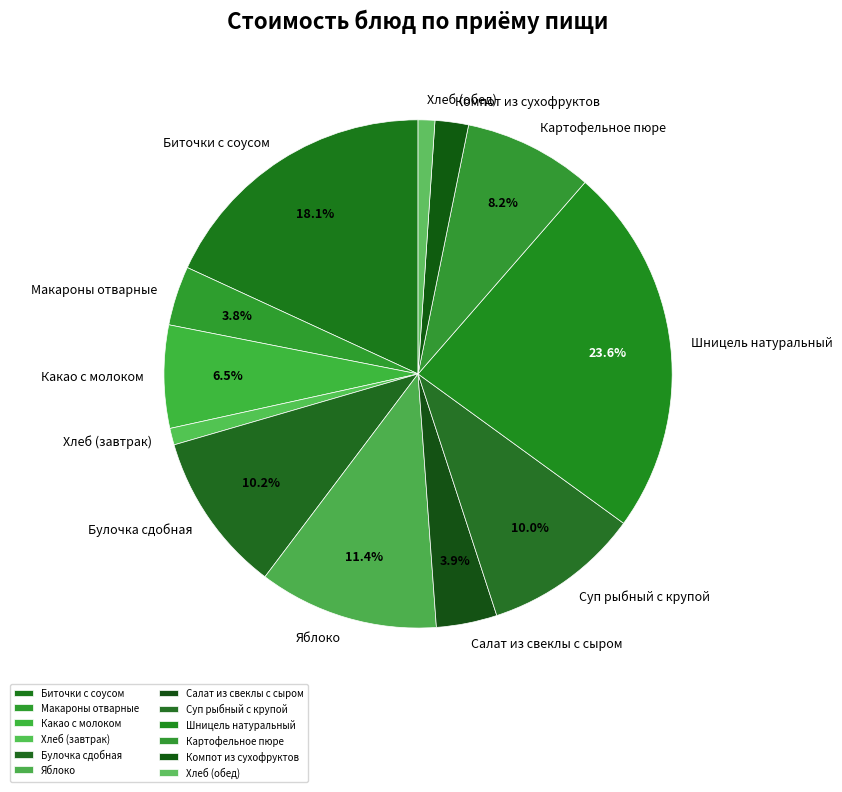

What portion of the pie excludes Яблоко?

88.6%